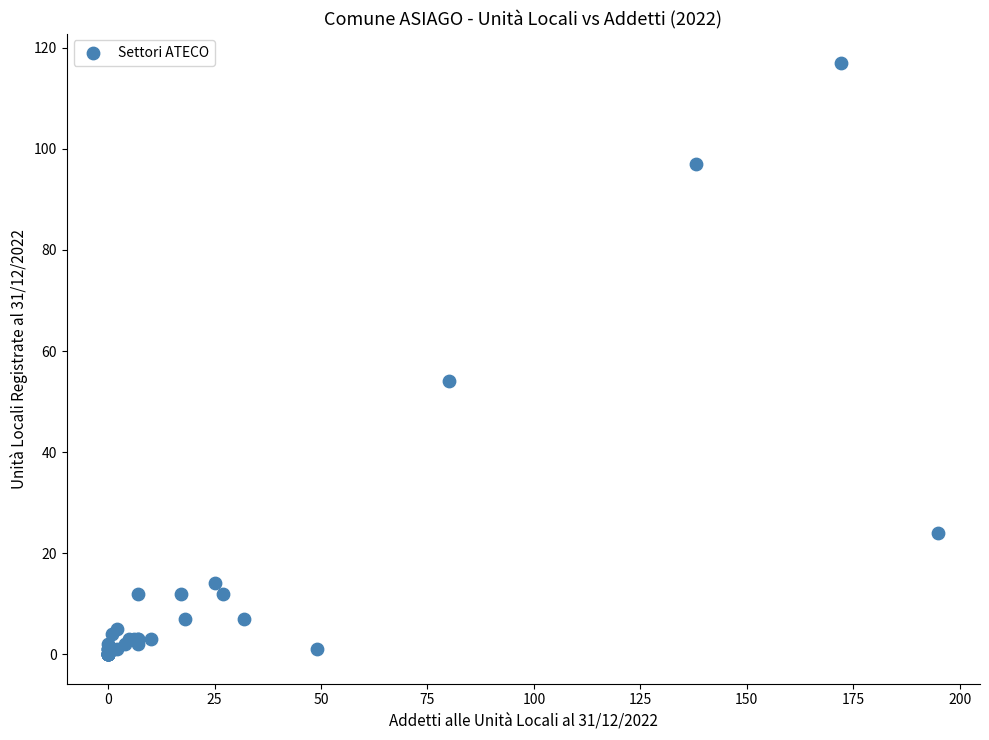

What Y value in the scatter plot is closest to 58?

54